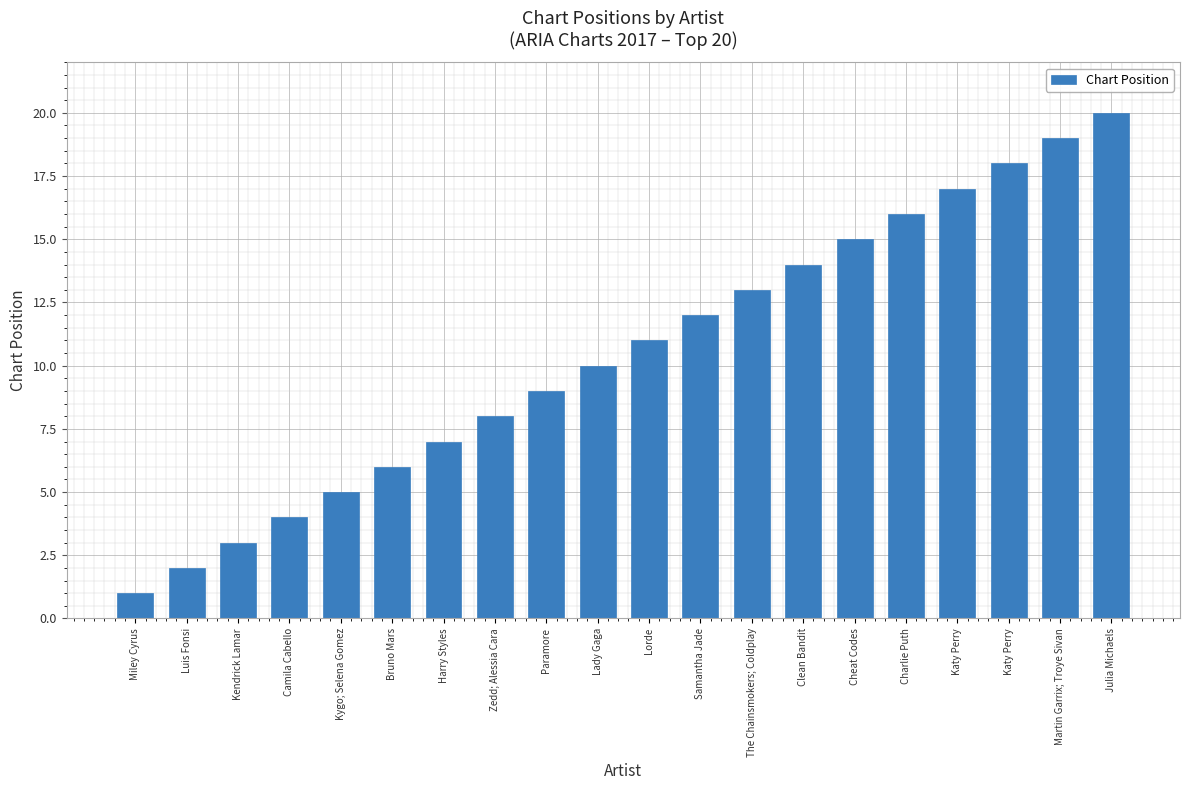

Are the bars horizontal?

No